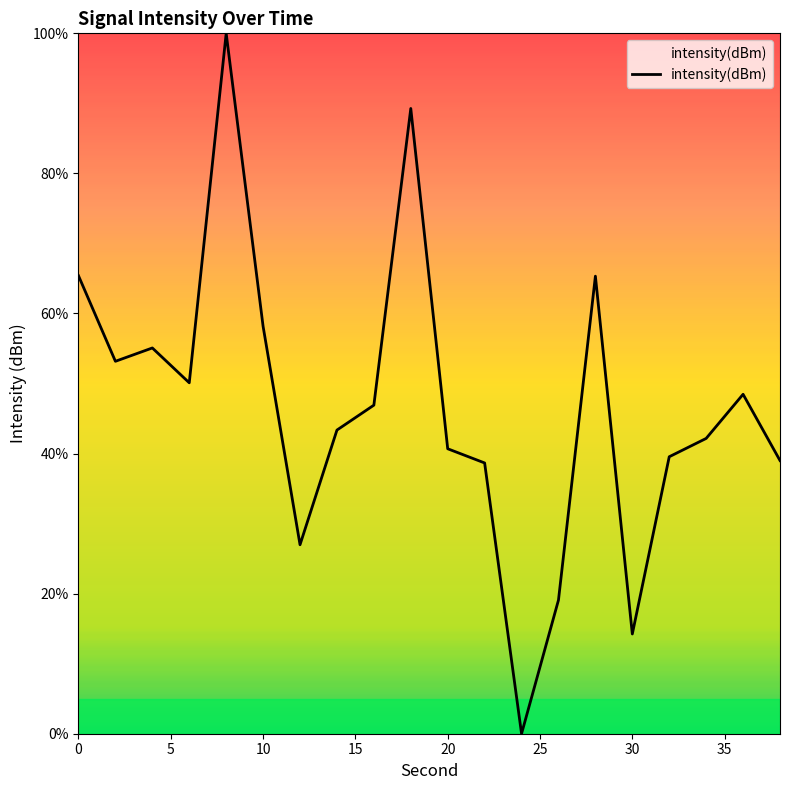

What is the difference between the maximum and minimum values?

100.0